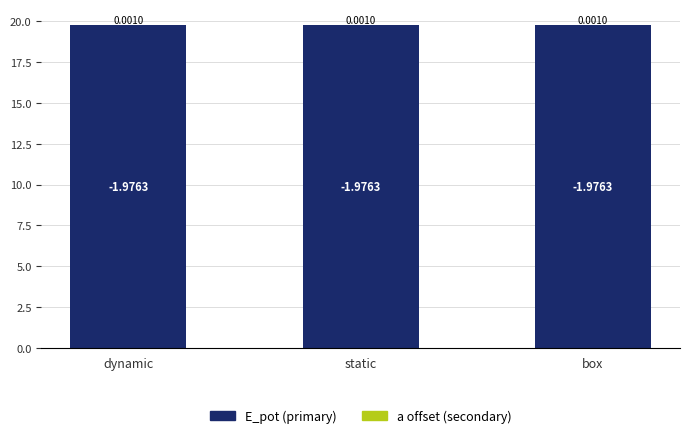

What is the total value across all series at box?

19.8